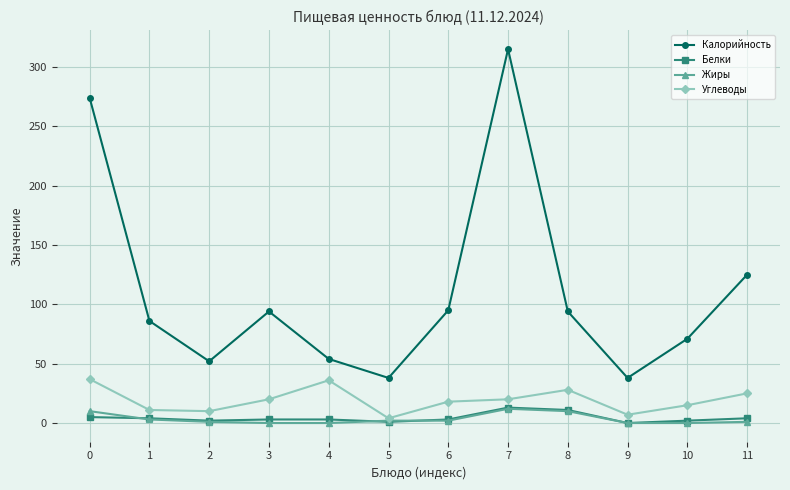

The Белки series shows 2 at 10. True or false?

True